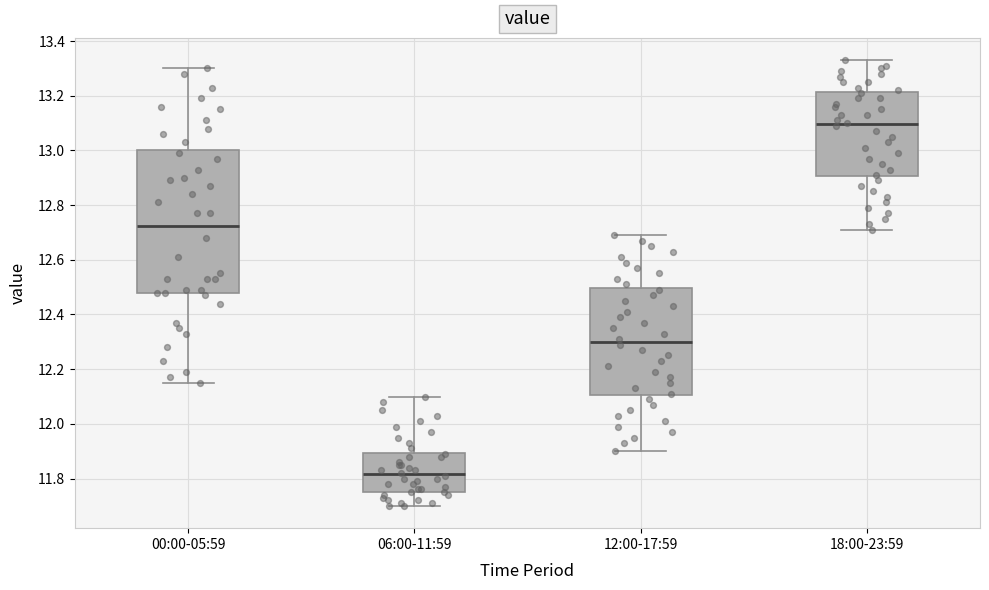

Reading left to right, transcribe this box plot: for each box, give where its median line is, the range the box spans, and where its two whiskers end, as read against the y-axis. The values are not printed on the chart, so give them approximately, as read against the axis.

00:00-05:59: median 12.72, box 12.48 to 13.00, whiskers 12.16 to 13.30
06:00-11:59: median 11.82, box 11.76 to 11.90, whiskers 11.70 to 12.10
12:00-17:59: median 12.30, box 12.10 to 12.50, whiskers 11.90 to 12.70
18:00-23:59: median 13.10, box 12.90 to 13.22, whiskers 12.72 to 13.34